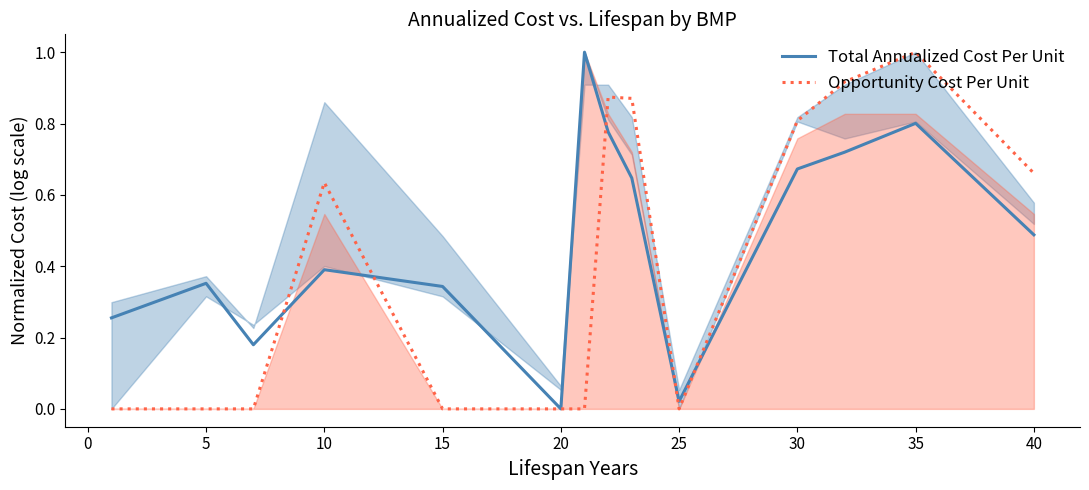

What is the maximum value for Total Annualized Cost Per Unit?

1.0